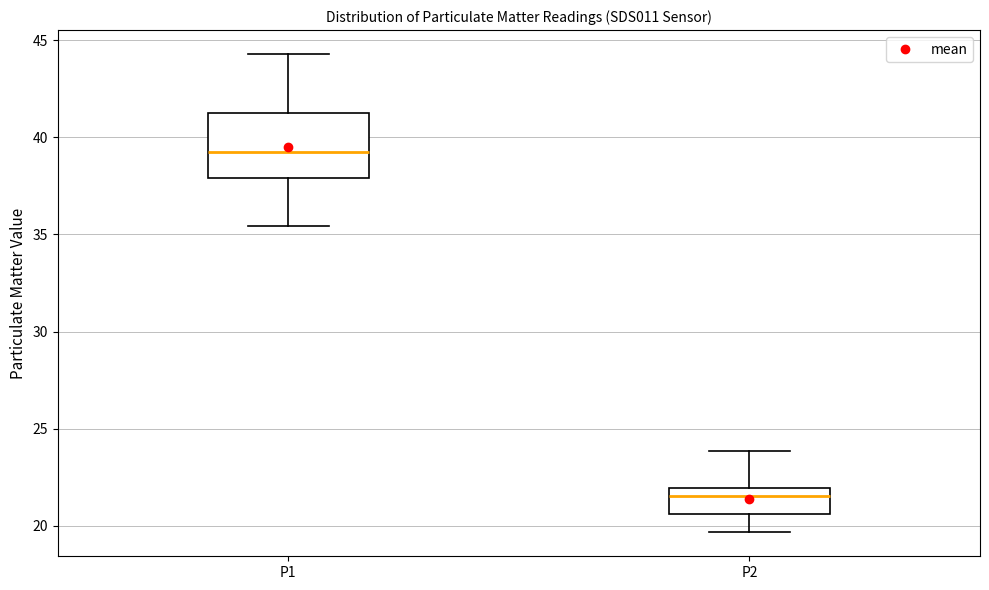

Where does the upper whisker of the box for P2 end on the y-axis? The values are not printed on the chart, so give them approximately, as read against the axis.

24.0